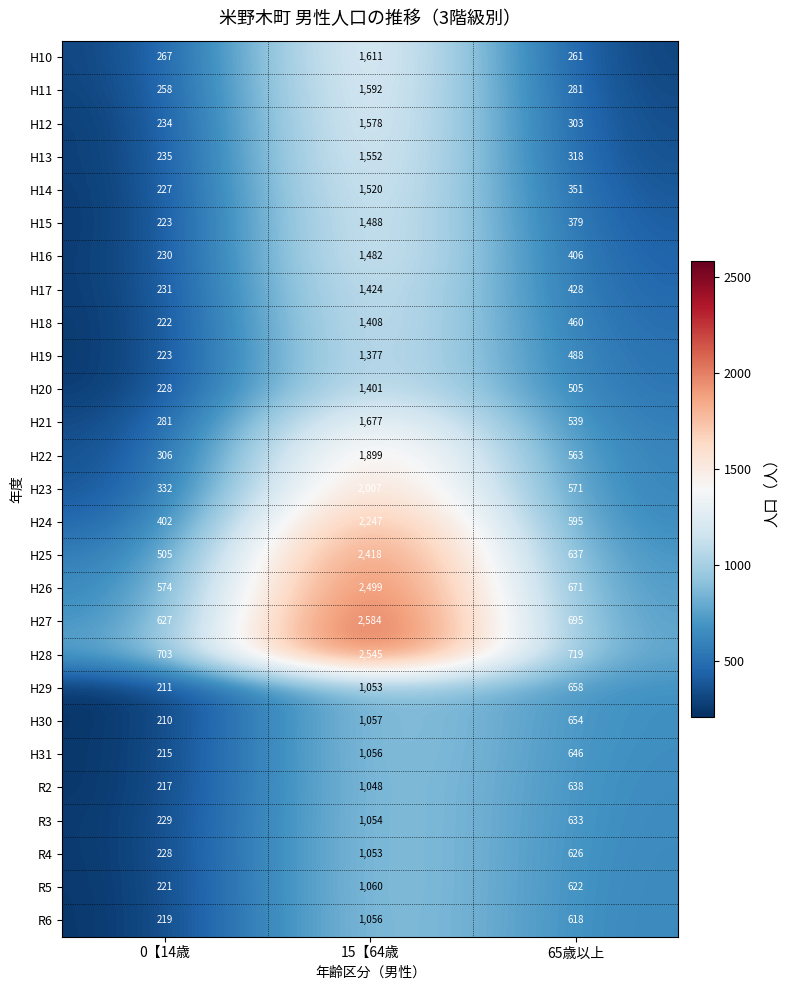

At 65歳以上, list the series in order from smallest to largest.

H10, H11, H12, H13, H14, H15, H16, H17, H18, H19, H20, H21, H22, H23, H24, R6, R5, R4, R3, H25, R2, H31, H30, H29, H26, H27, H28